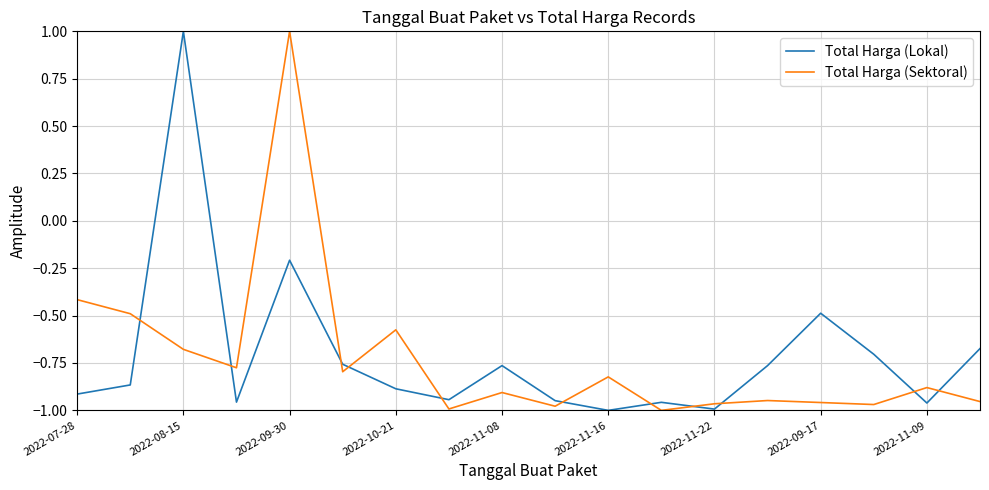

How many values in the Total Harga (Lokal) series are below 0?

17